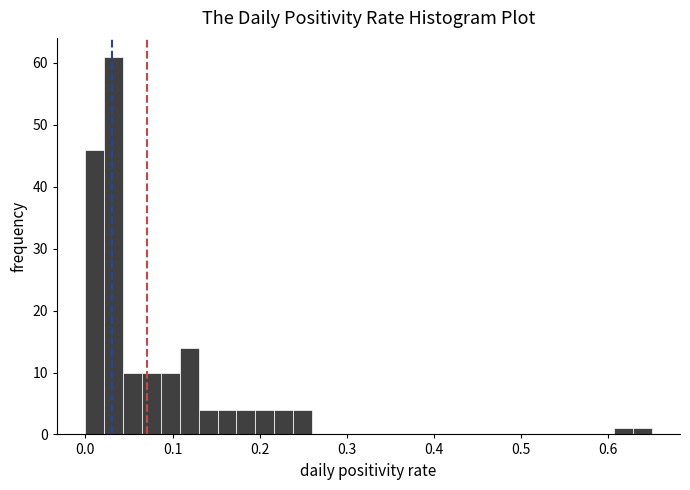

Around what value on the x-axis is the tallest bar? Give the approximate position of its centre, as read against the axis.

0.03